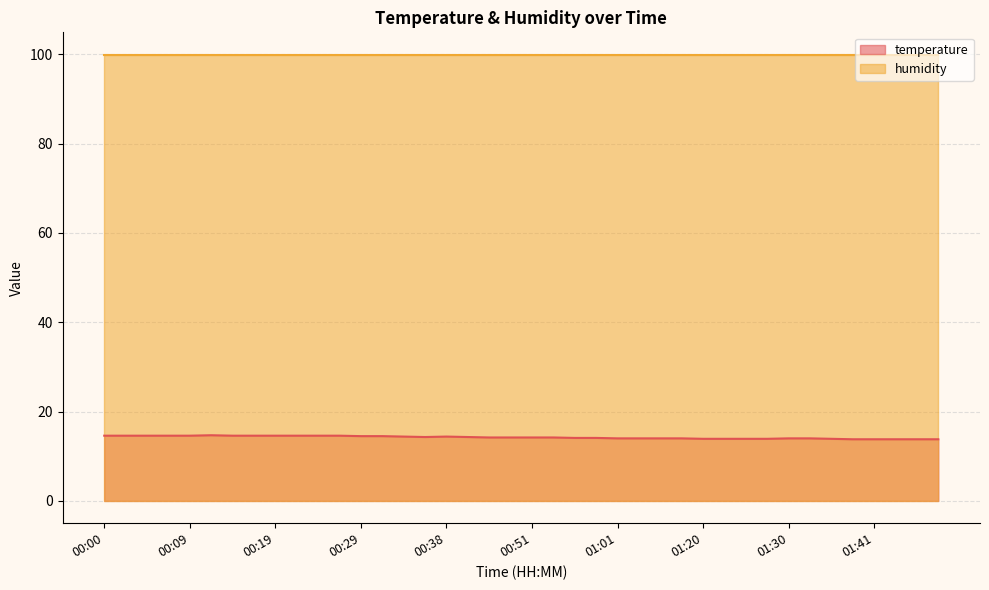

Rank the categories by value from highest to lowest.

00:12, 00:00, 00:02, 00:04, 00:07, 00:09, 00:14, 00:17, 00:19, 00:21, 00:24, 00:26, 00:29, 00:31, 00:34, 00:38, 00:36, 00:41, 00:43, 00:46, 00:51, 00:54, 00:56, 00:59, 01:01, 01:04, 01:14, 01:17, 01:30, 01:33, 01:20, 01:22, 01:25, 01:27, 01:36, 01:38, 01:41, 01:43, 01:46, 01:48